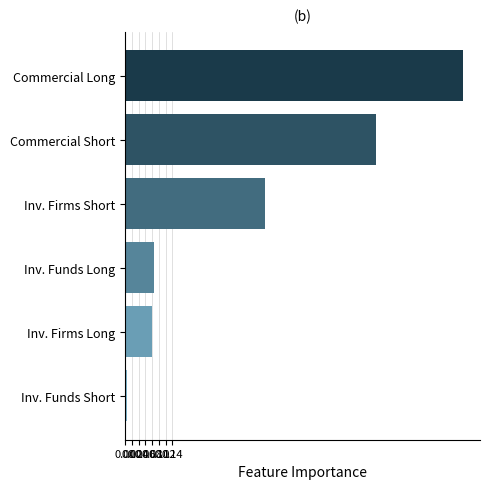

What is the change in value from Inv. Firms Short to Commercial Short?

+0.3